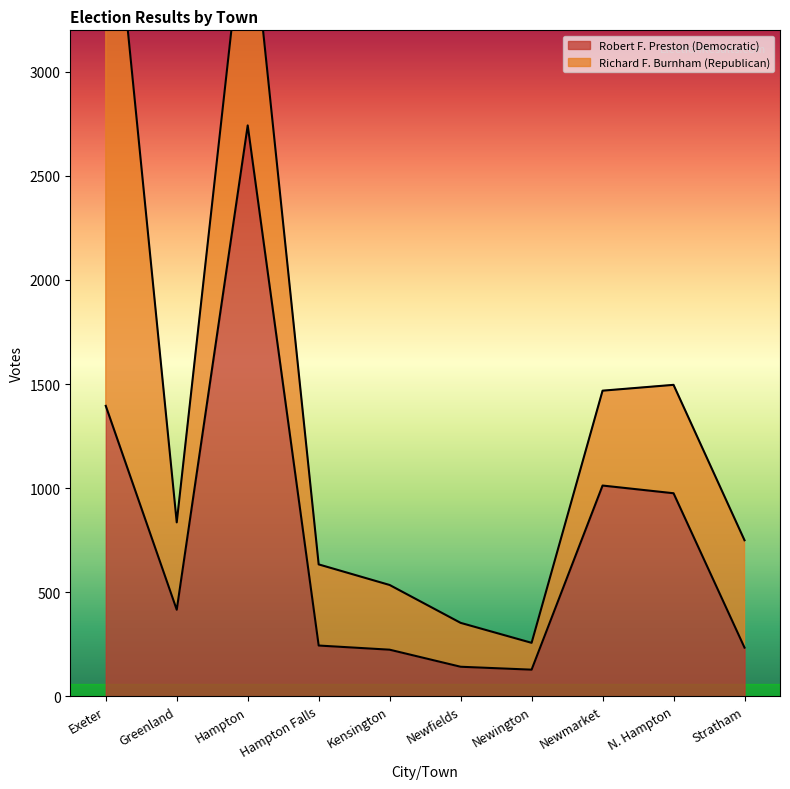

True or false: there are more than 0 points higher than both neighbors.

True